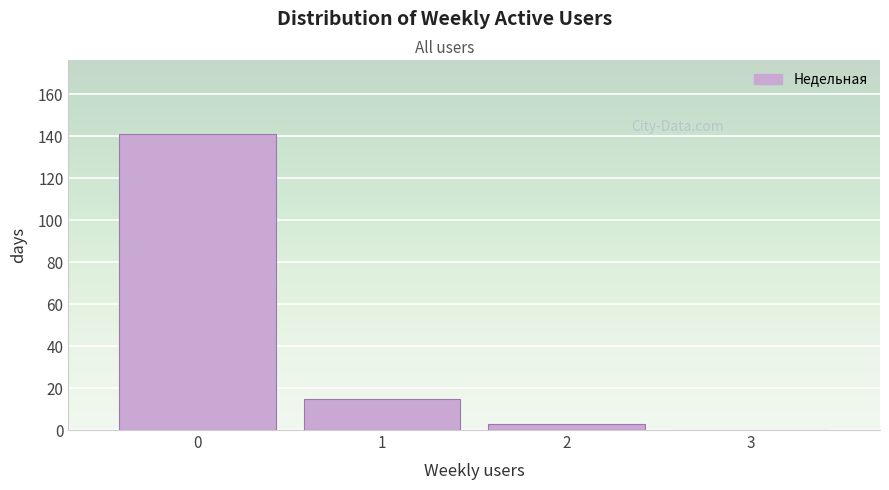

What is the height of the bar covering 1.5 to 2.5 on the x-axis? The values are not printed on the chart, so give them approximately, as read against the axis.

4